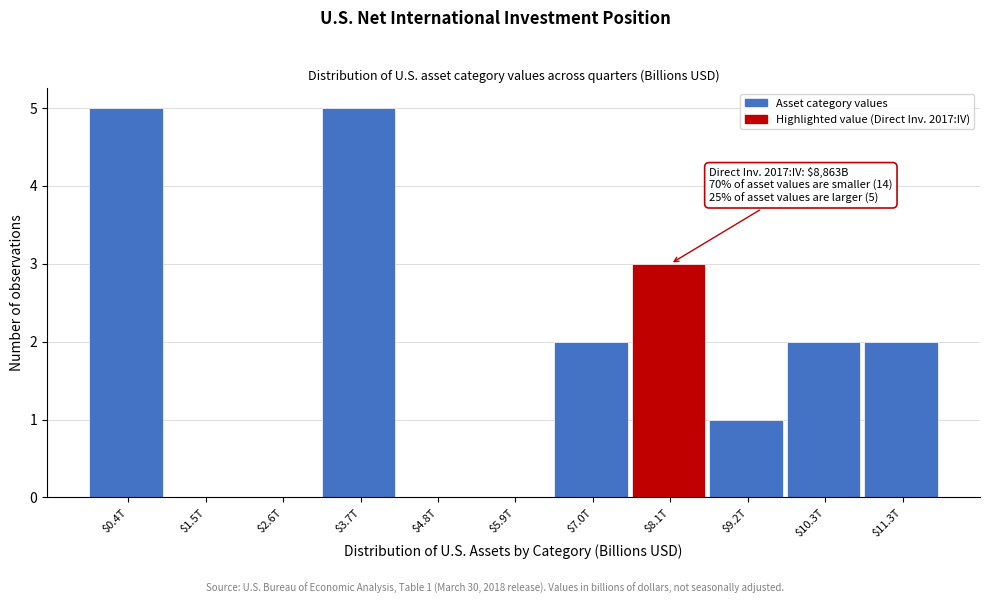

What is the sum of all values?

20